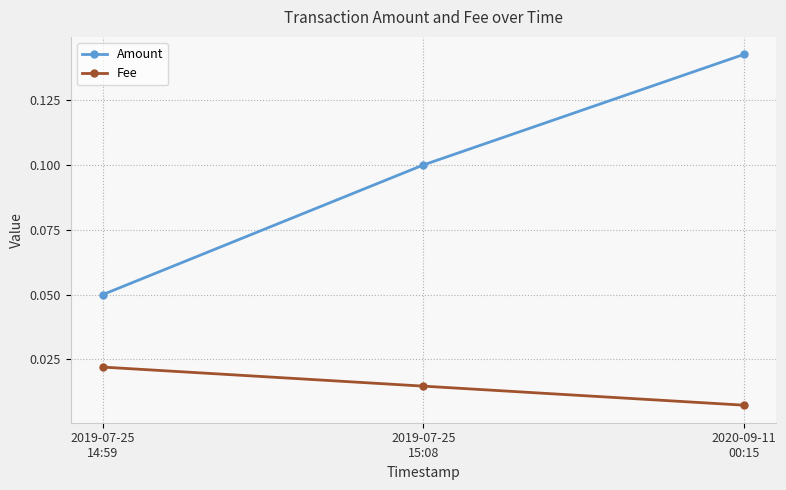

Count the Amount values in the range 0 to 1.

3